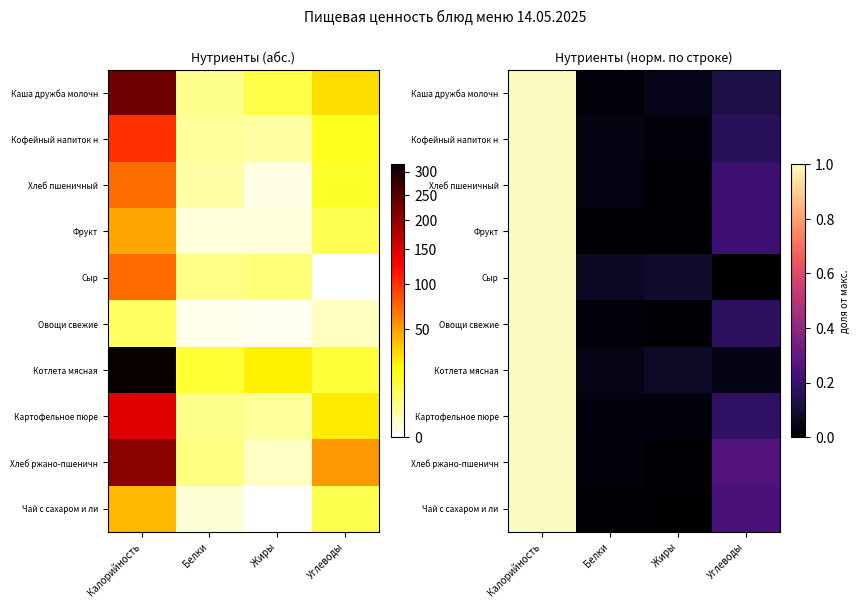

What is the difference between the highest and lowest values at Жиры?

0.1